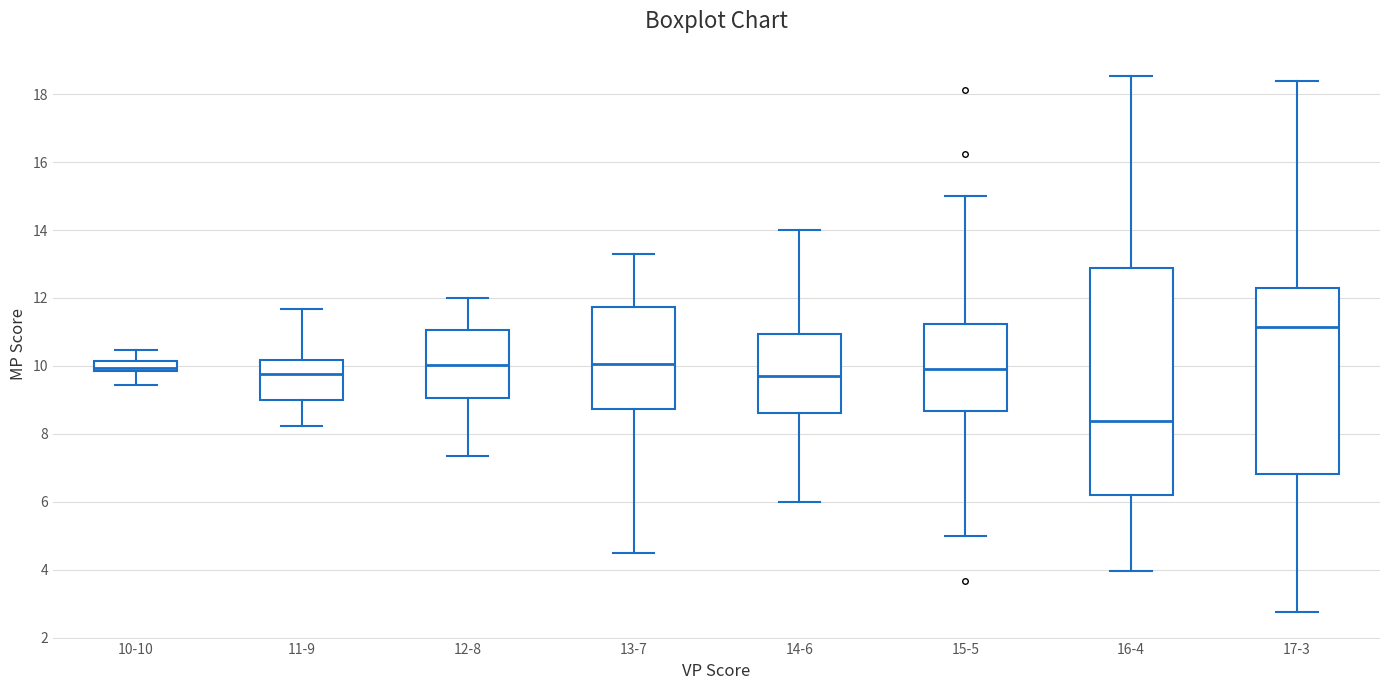

Where is the lower edge of the box for 11-9 on the y-axis? The values are not printed on the chart, so give them approximately, as read against the axis.

9.0